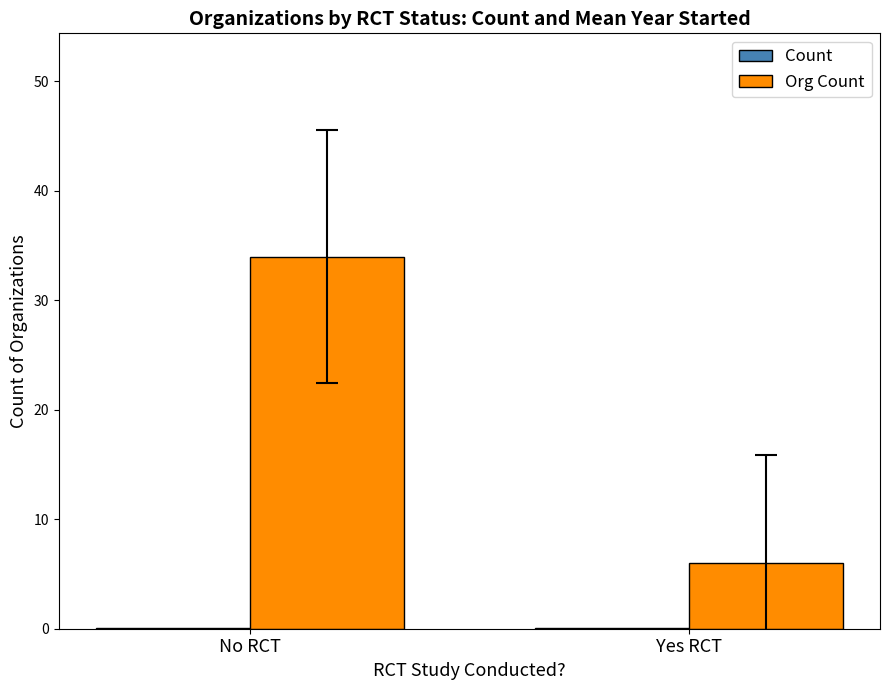

At which category is the sum across all series the highest?

No RCT